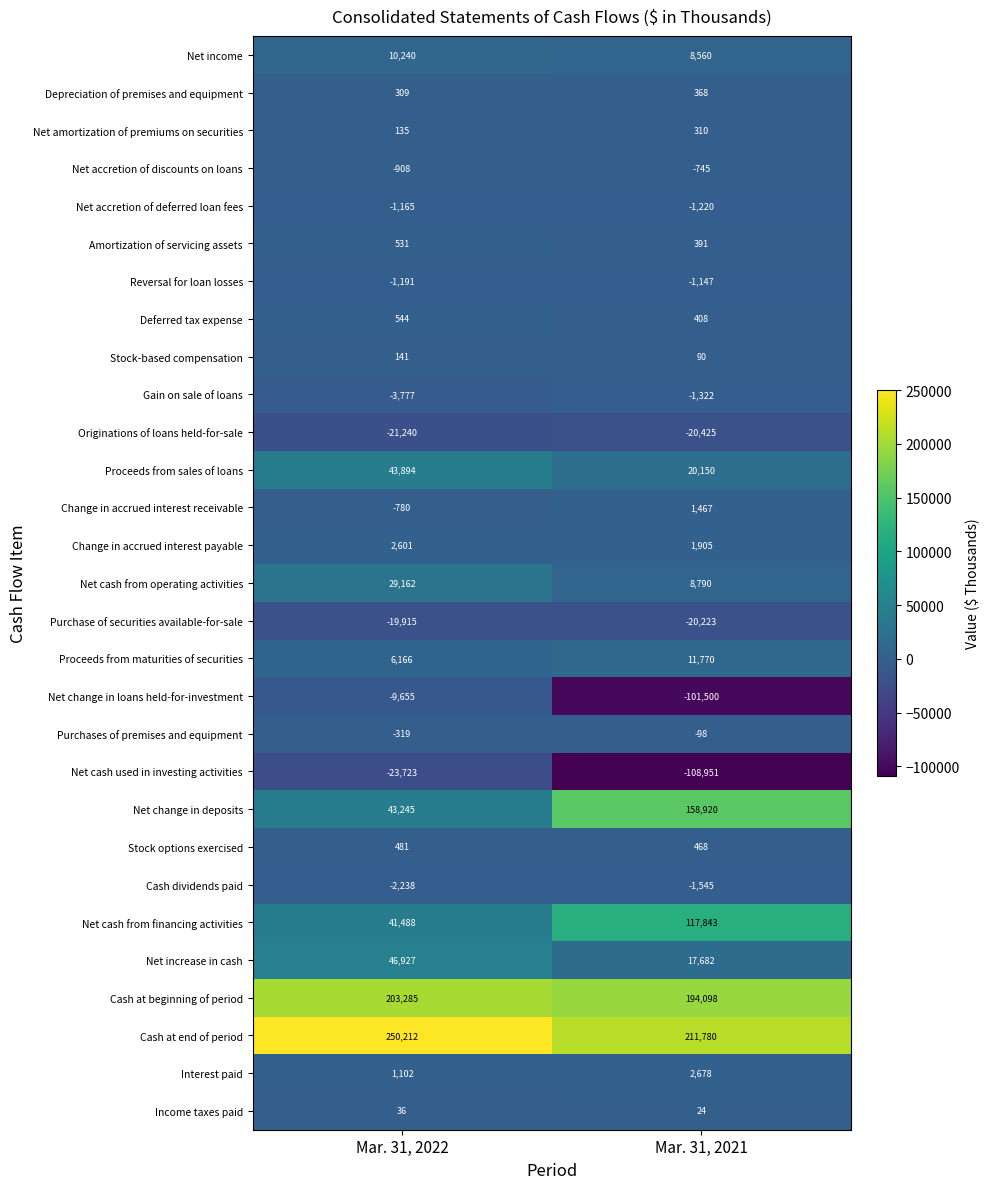

What is the total value across all series at Mar. 31, 2021?

500526